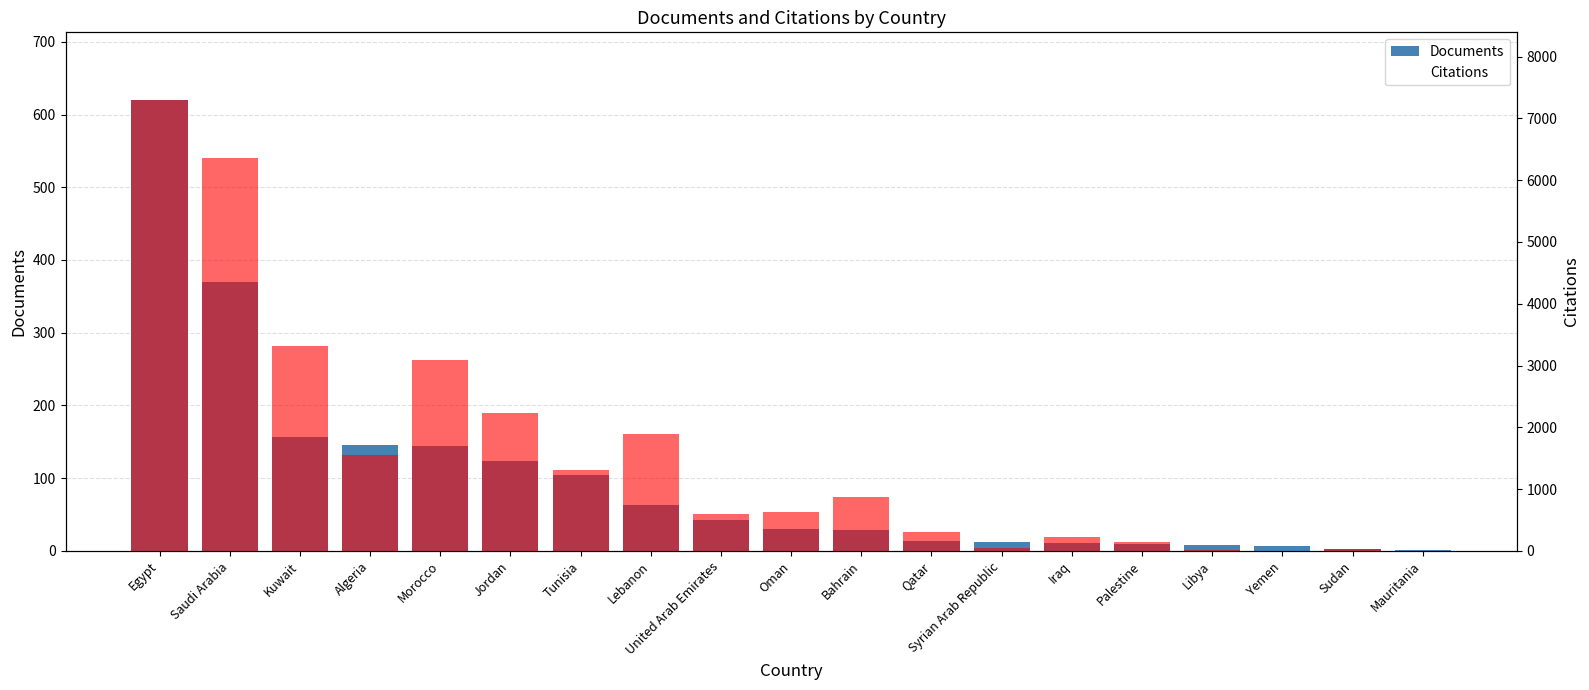

Is the value of Documents at Palestine greater than the value of Citations at Morocco?

No